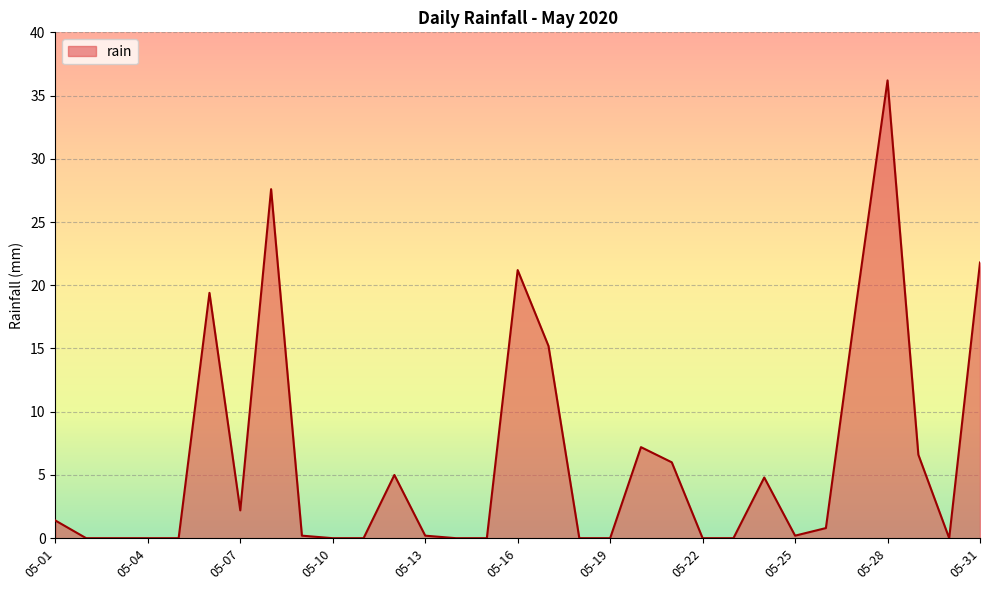

What is the greatest value displayed?

36.2